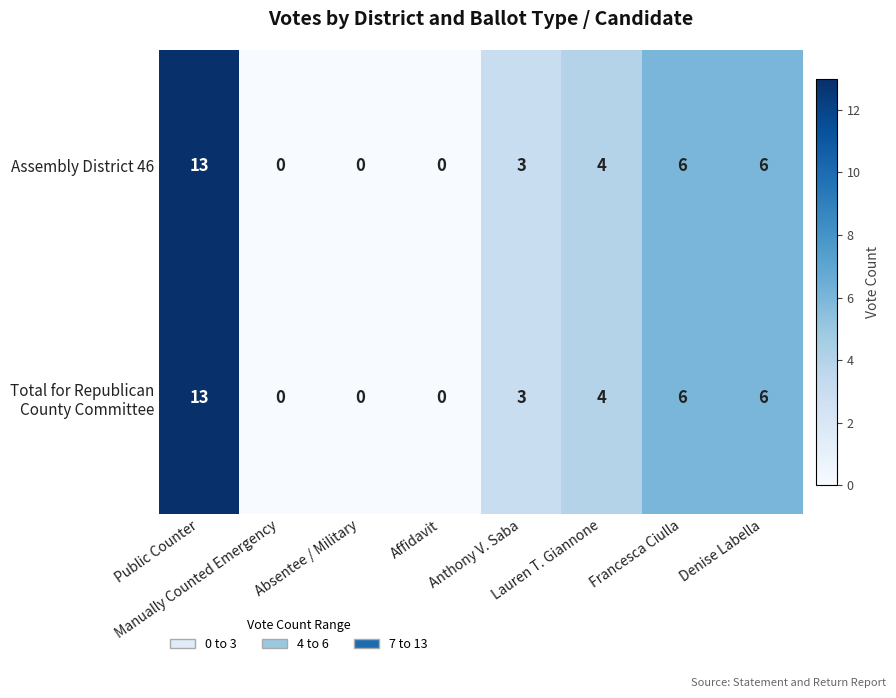

At how many categories does at least one series exceed 1?

5